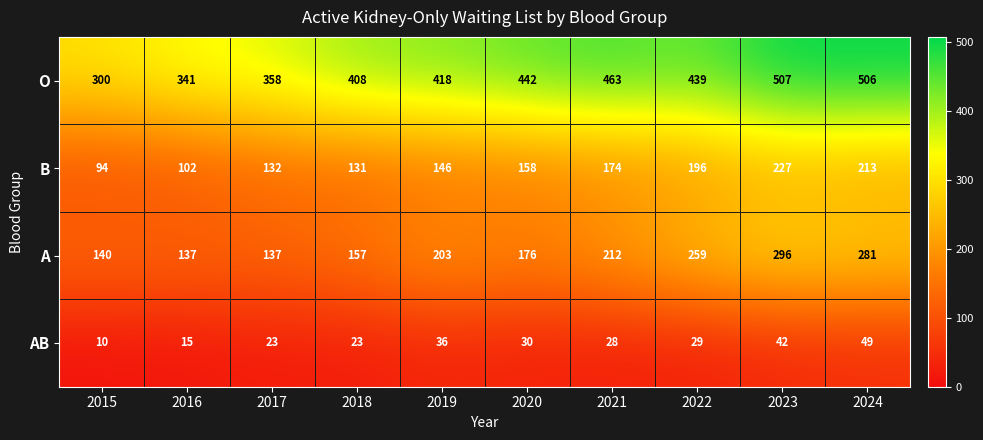

What is the difference between the maximum and minimum values in the O series?

207